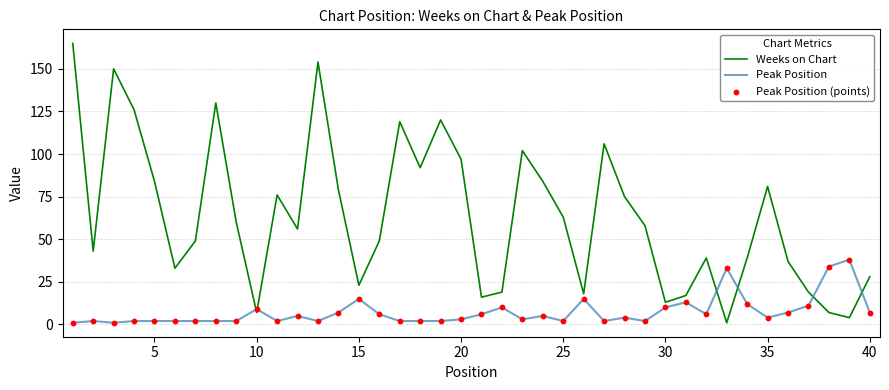

Which series has the largest total across all categories?

Weeks on Chart